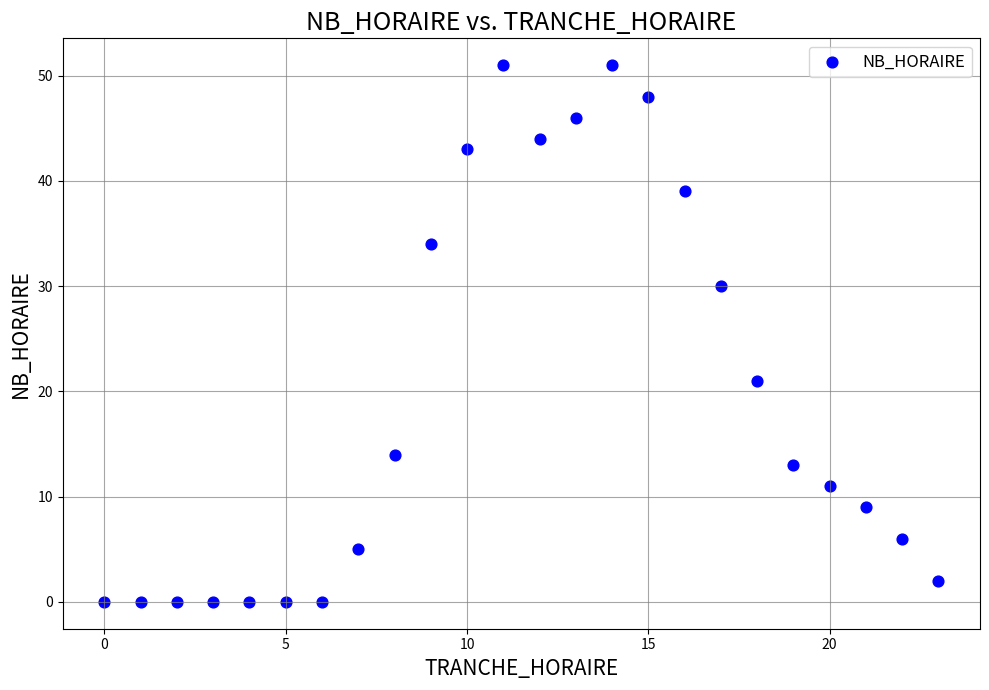

What Y value in the scatter plot is closest to 25?

21